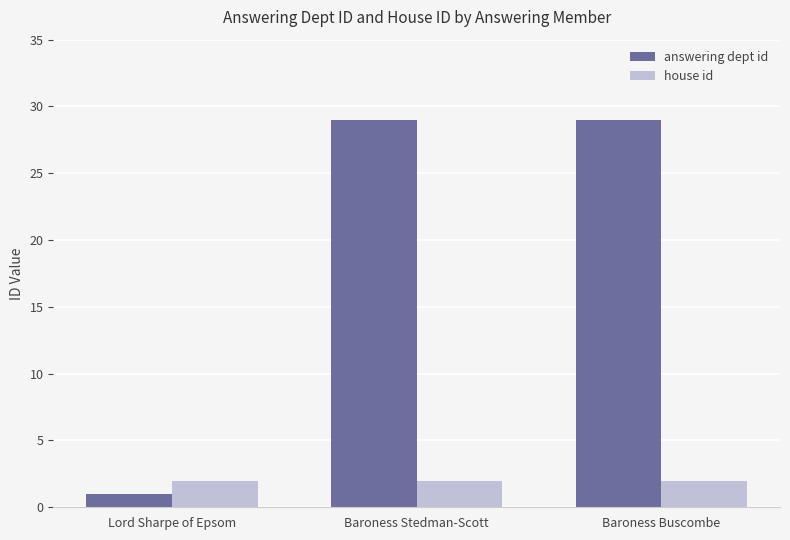

The value of answering dept id at Baroness Stedman-Scott is 29. True or false?

True